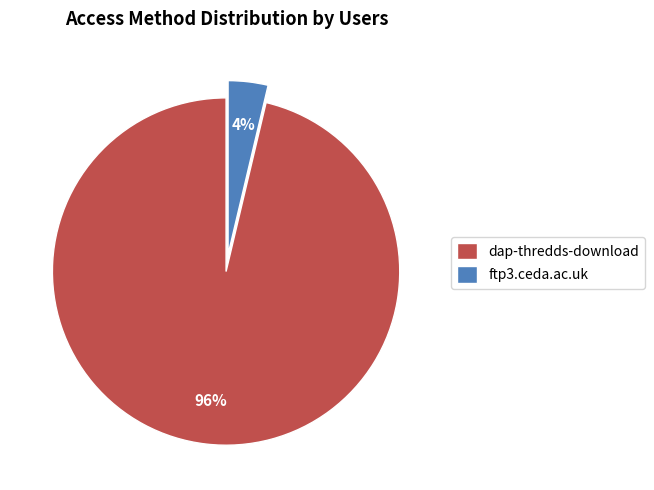

What percentage is the ftp3.ceda.ac.uk slice, to the nearest percent?

4%